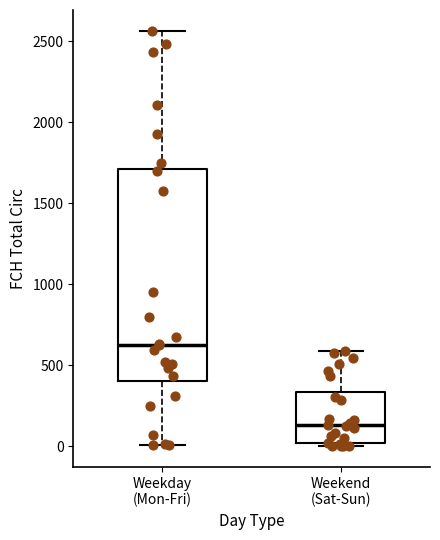

Where does the median line of the box for Weekday (Mon-Fri) sit on the y-axis? The values are not printed on the chart, so give them approximately, as read against the axis.

650